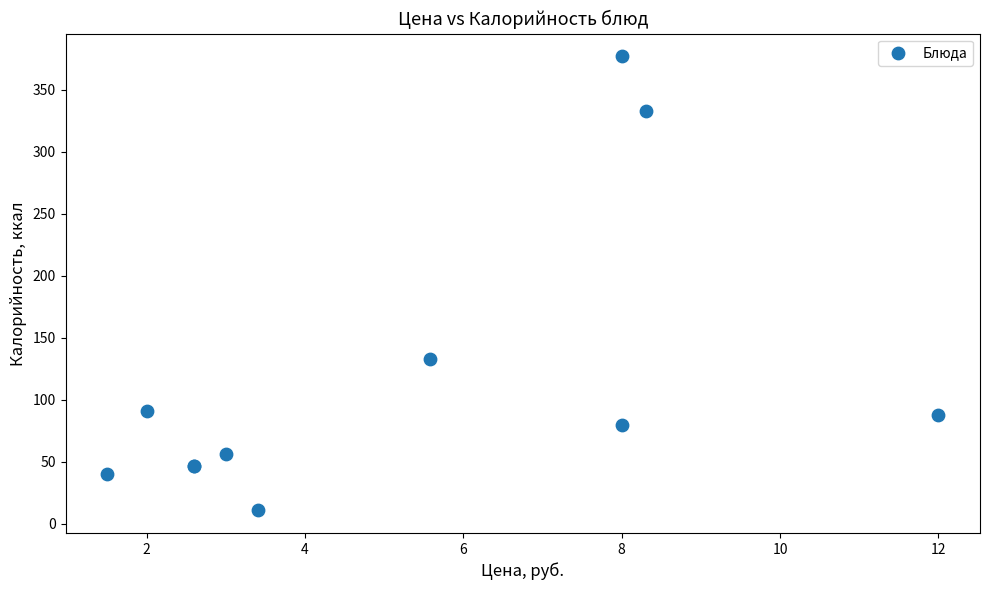

What Y value in the scatter plot is closest to 194?

132.8